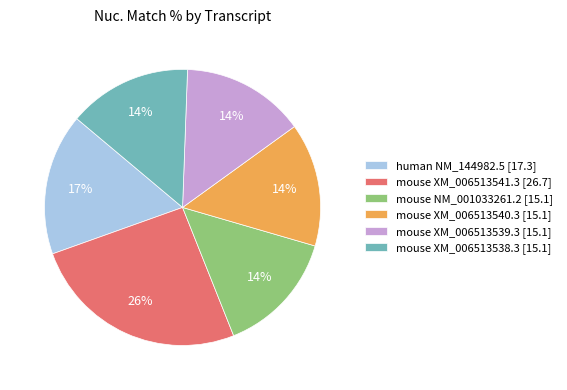

Between mouse NM_001033261.2 and mouse XM_006513541.3, which is larger?

mouse XM_006513541.3